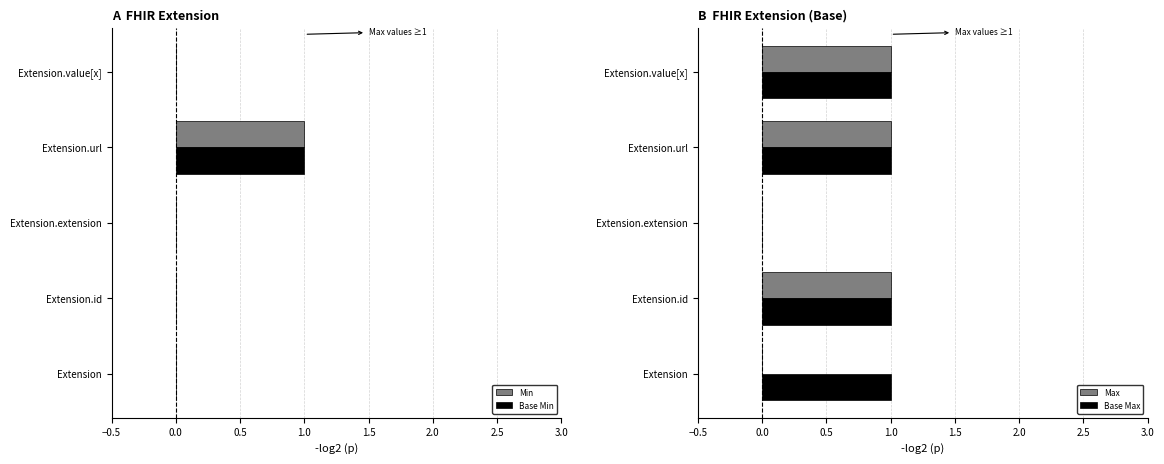

Is it true that Base Min equals 1 at Extension.url?

True